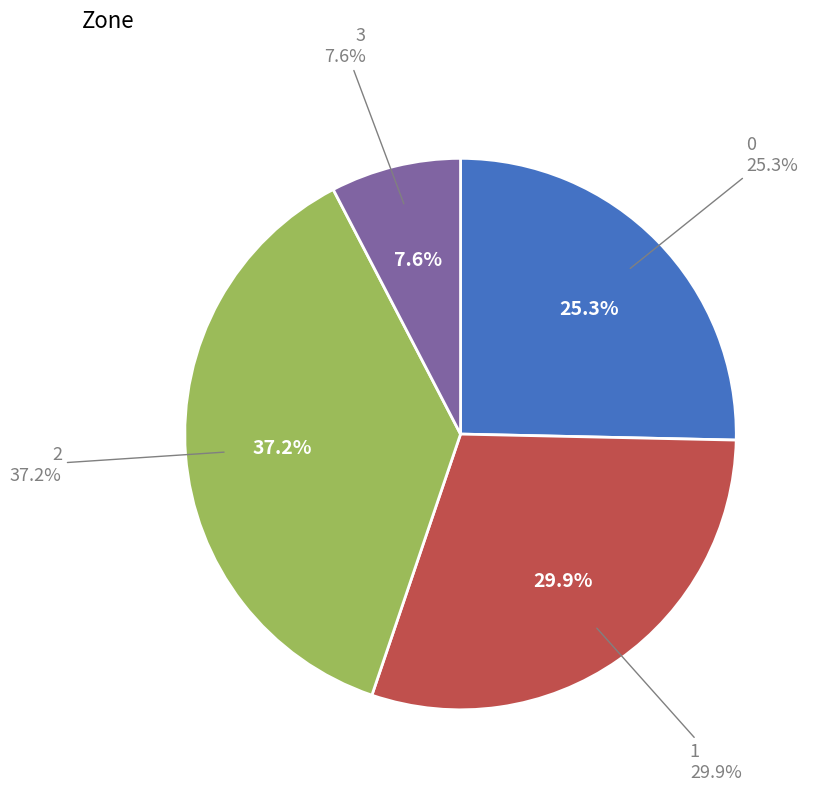

What is the total percentage of 0 and 1?

55.2%